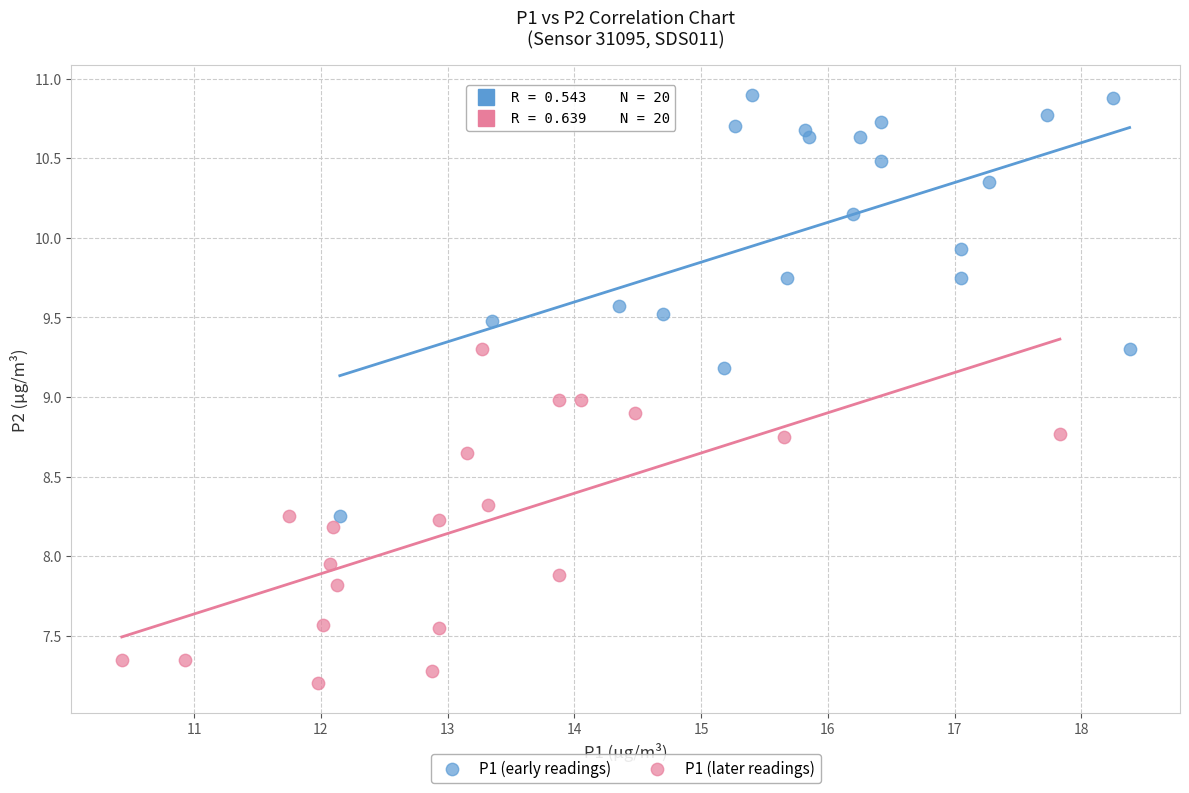

Which series contains the lowest Y value?

P1 (later readings)